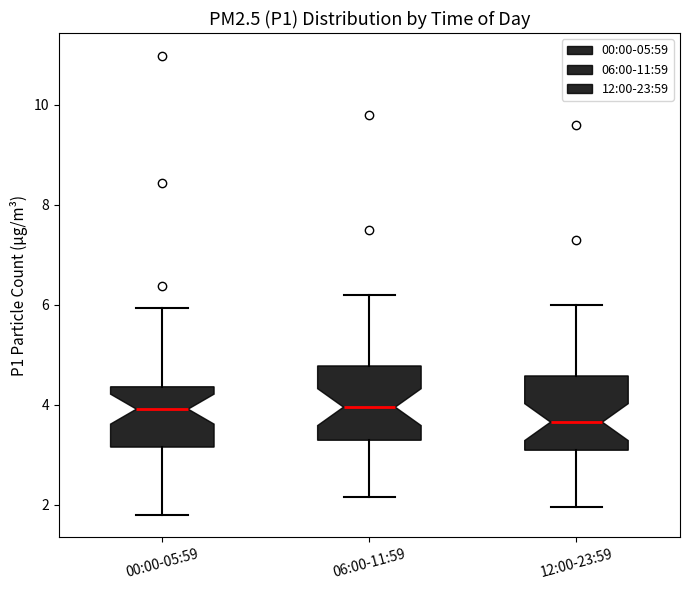

Which box's median line is the lowest?

12:00-23:59